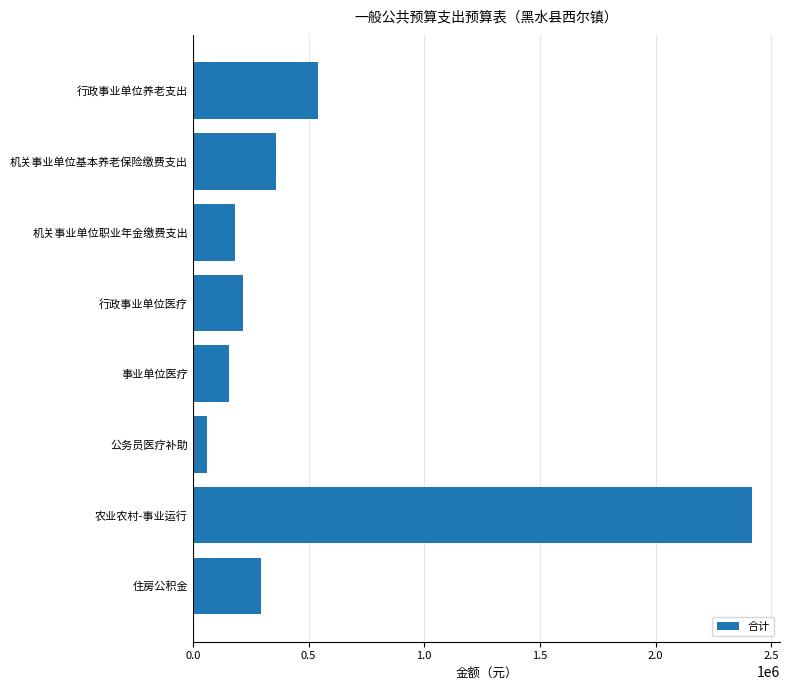

Are the bars horizontal?

Yes